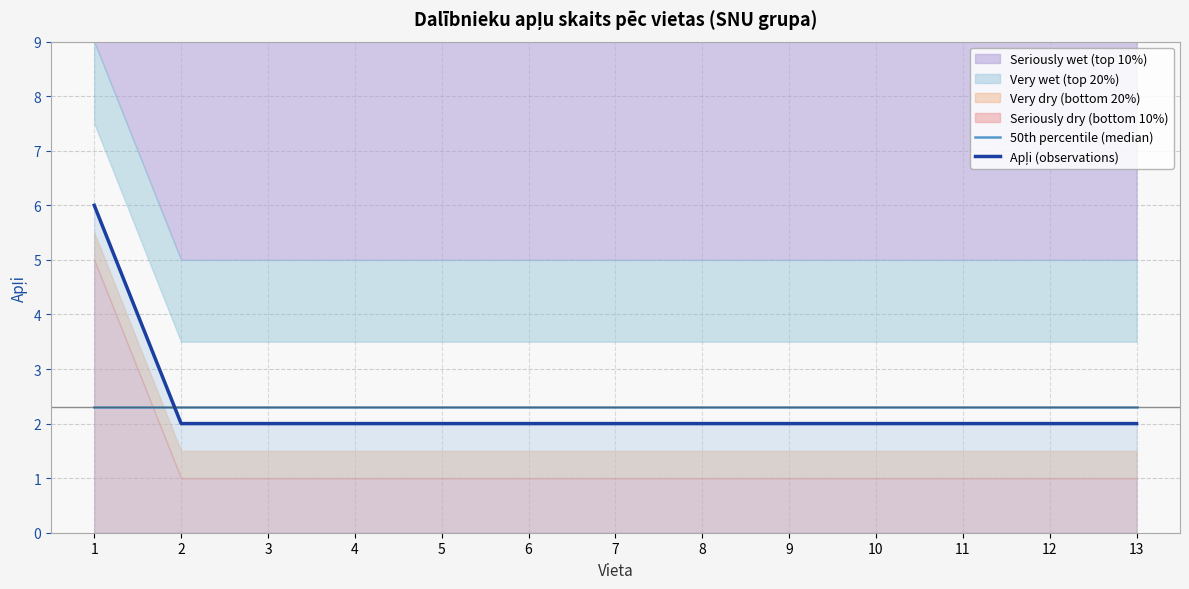

What is the value of the 50th percentile (median) point at the 12th from the left?

2.3